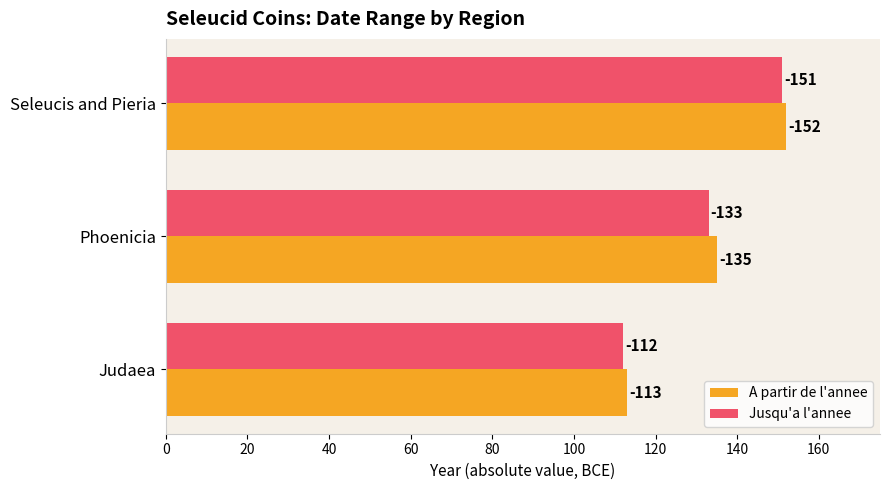

What are all the series names shown in the legend?

A partir de l'annee, Jusqu'a l'annee